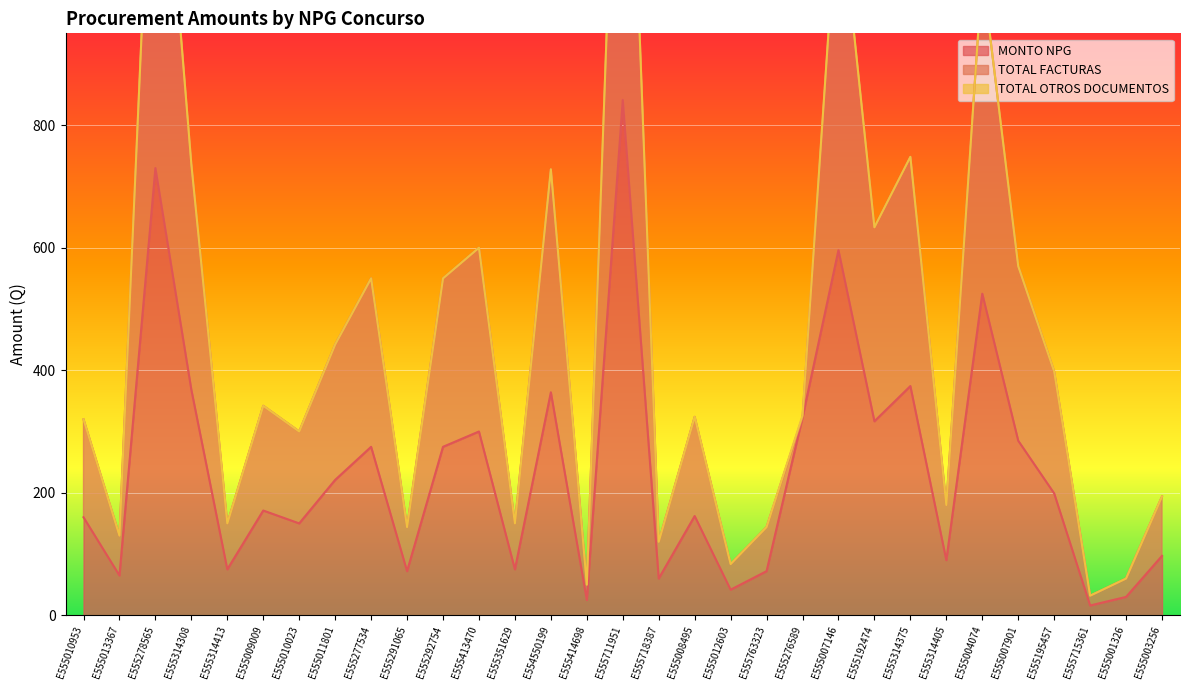

Between E555413470 and E555314405, which series saw the biggest shift?

TOTAL FACTURAS